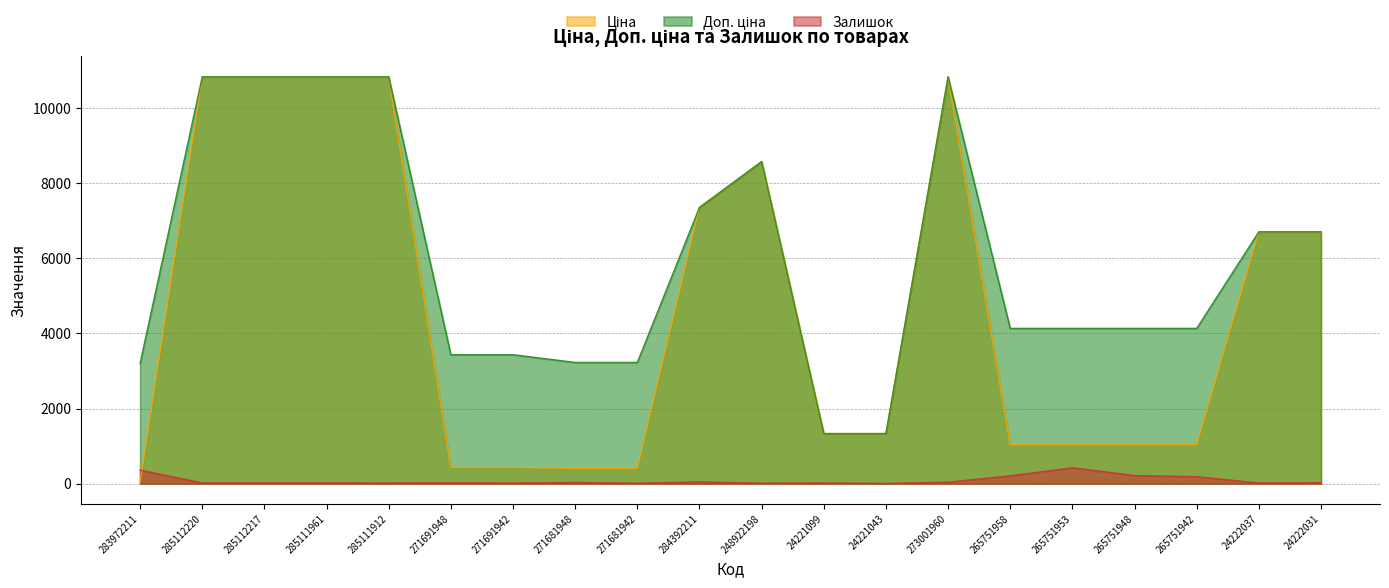

Between which two adjacent categories do Ціна and Залишок first intersect?

283972211 and 285112220